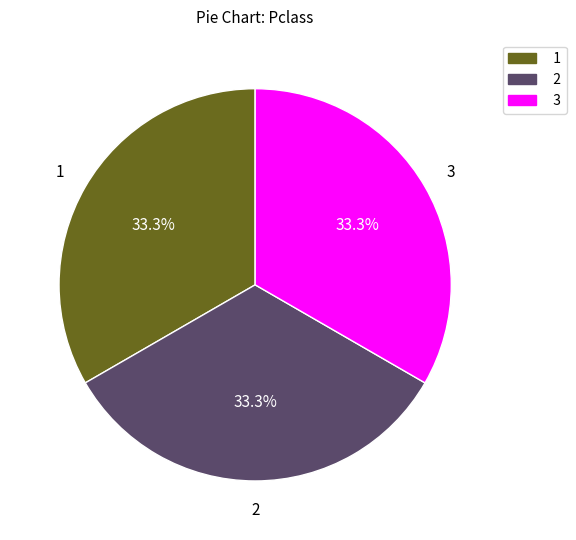

Does any single category account for the majority?

No